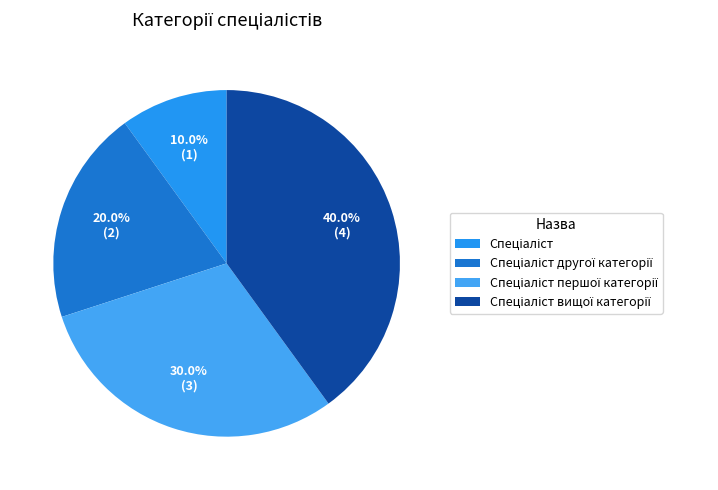

Which slice is the smallest?

Спеціаліст